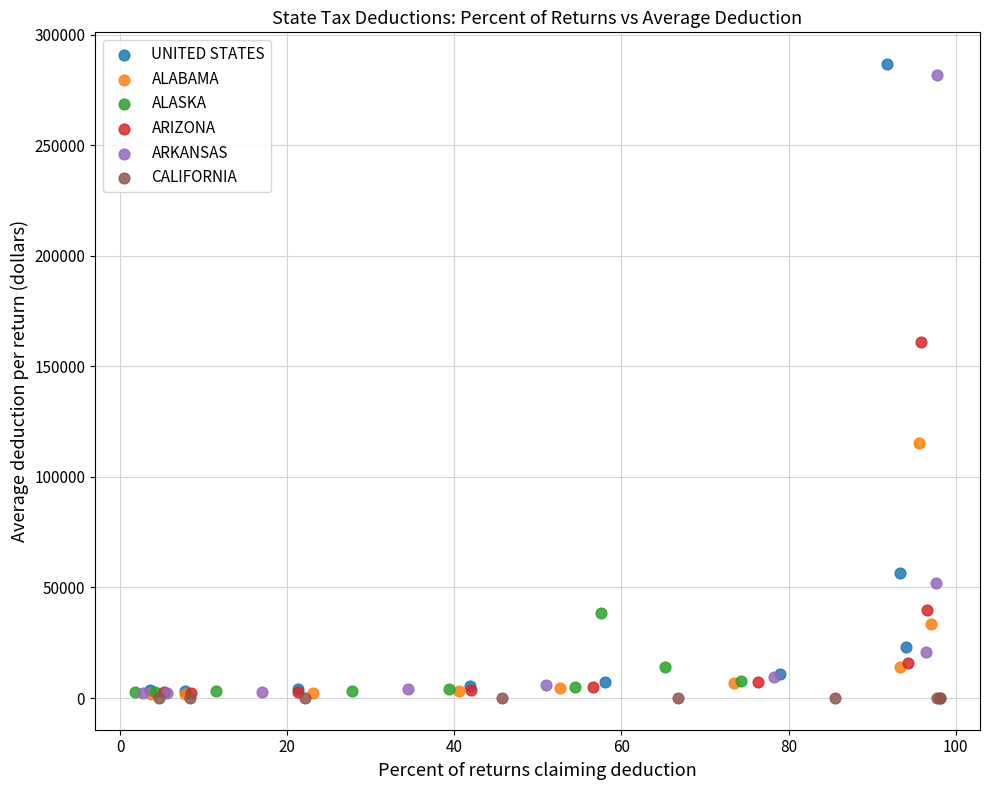

What are all the series names shown in the legend?

UNITED STATES, ALABAMA, ALASKA, ARIZONA, ARKANSAS, CALIFORNIA